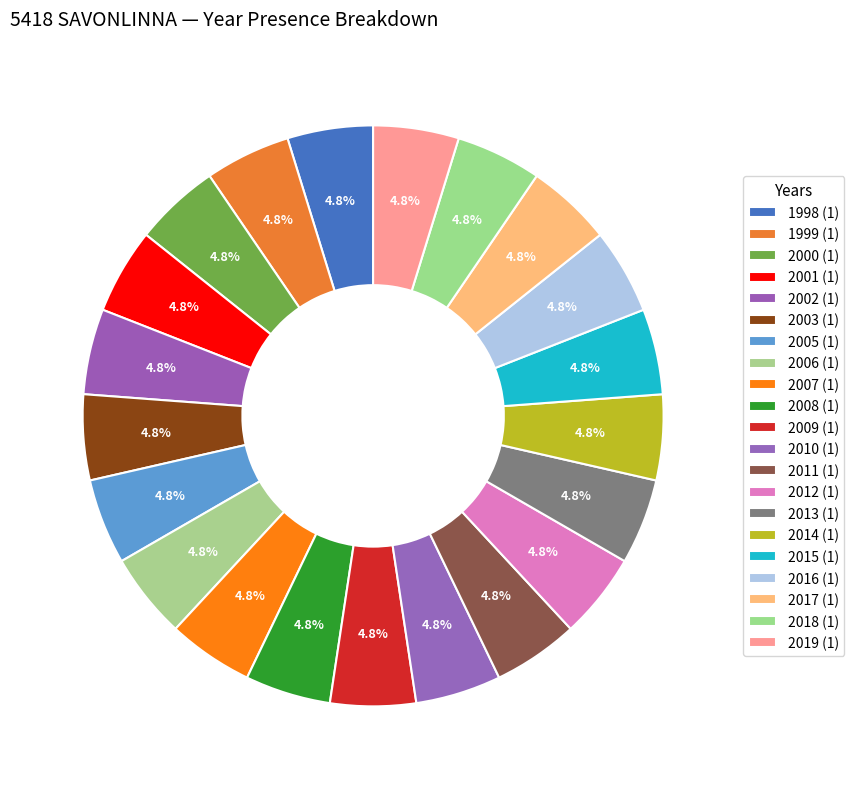

Count the number of slices in the pie.

21